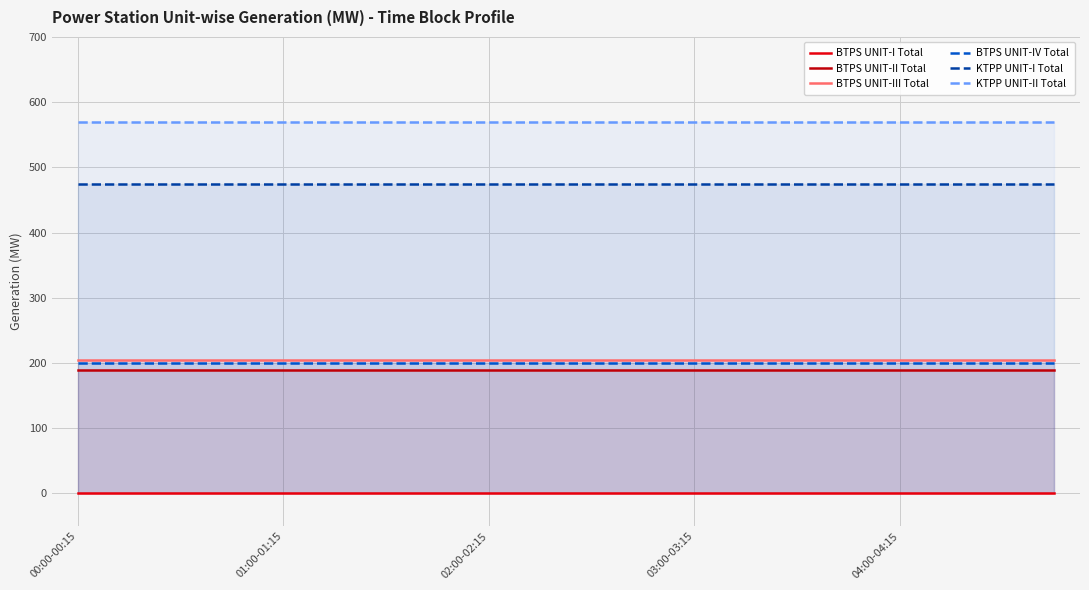

How many lines are shown in the chart?

6